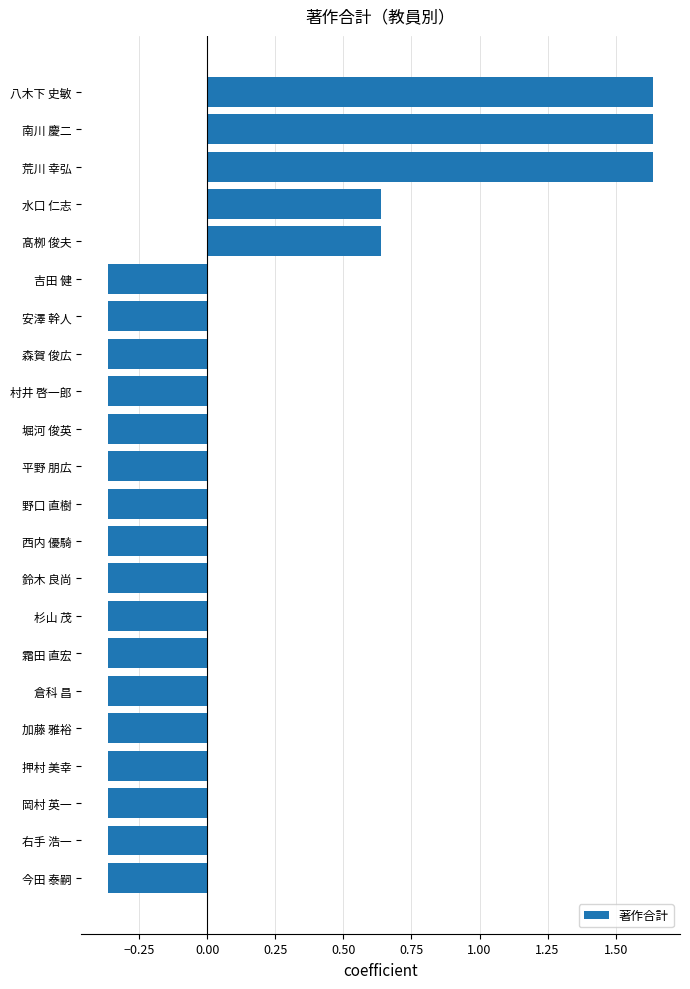

How many values are below 0?

17